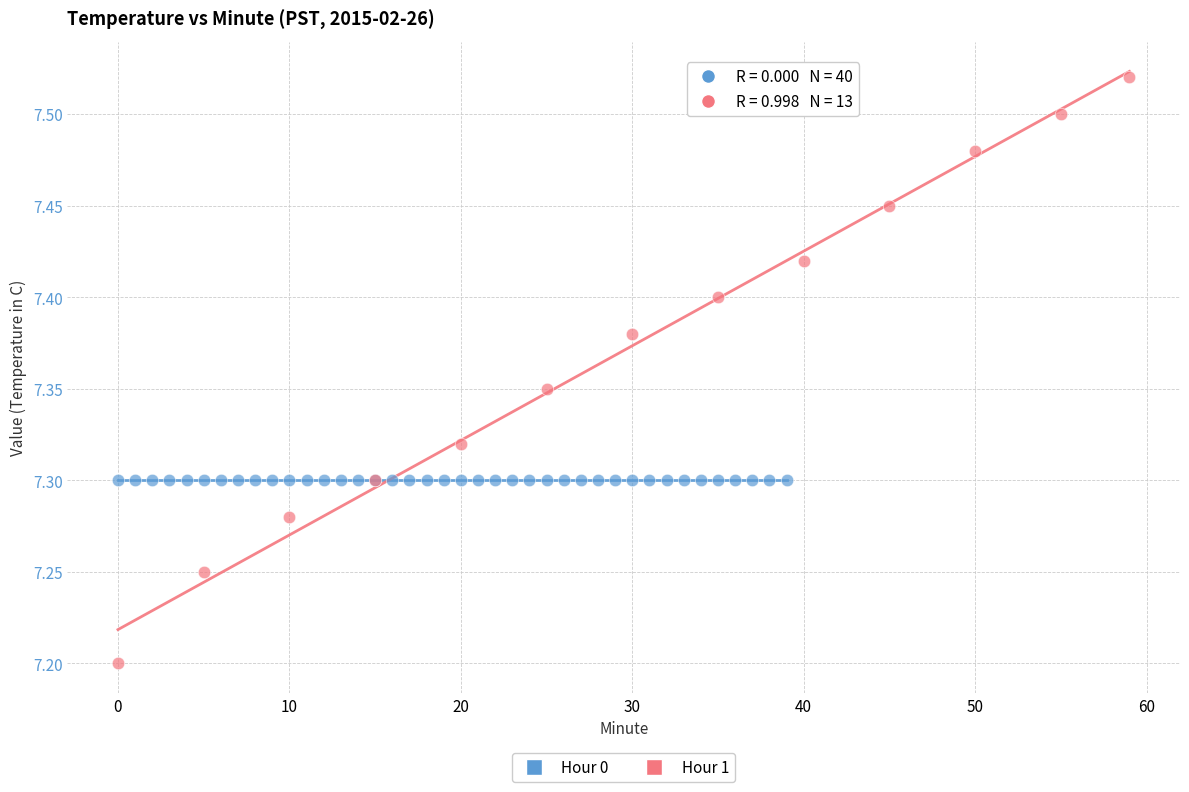

Which series reaches the minimum Y coordinate?

Hour 1